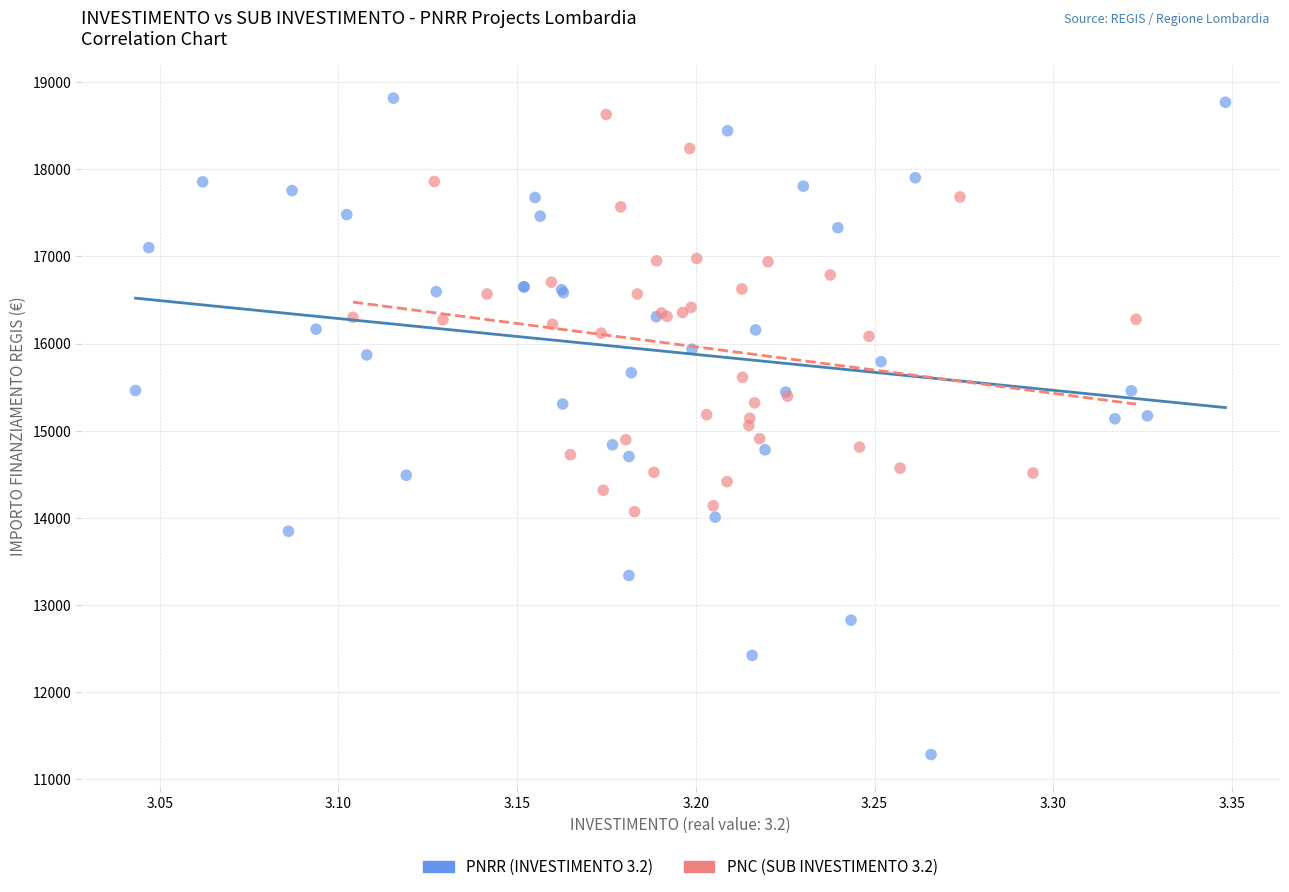

What are all the series names shown in the legend?

PNRR (INVESTIMENTO 3.2), PNC (SUB INVESTIMENTO 3.2)